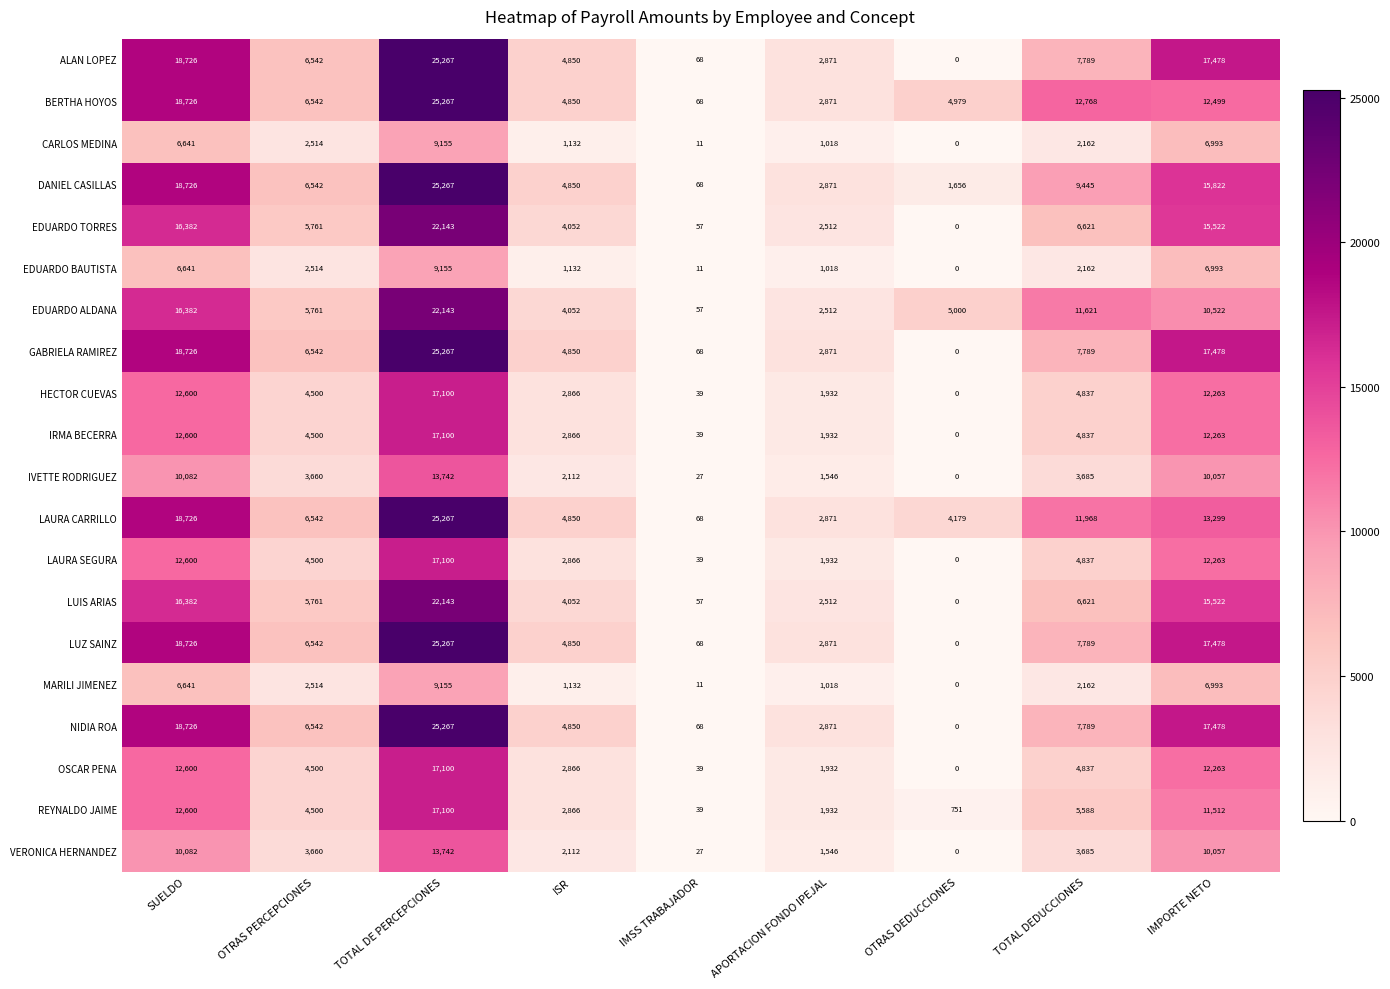

How many data points in GABRIELA RAMIREZ are less than 6542?

4